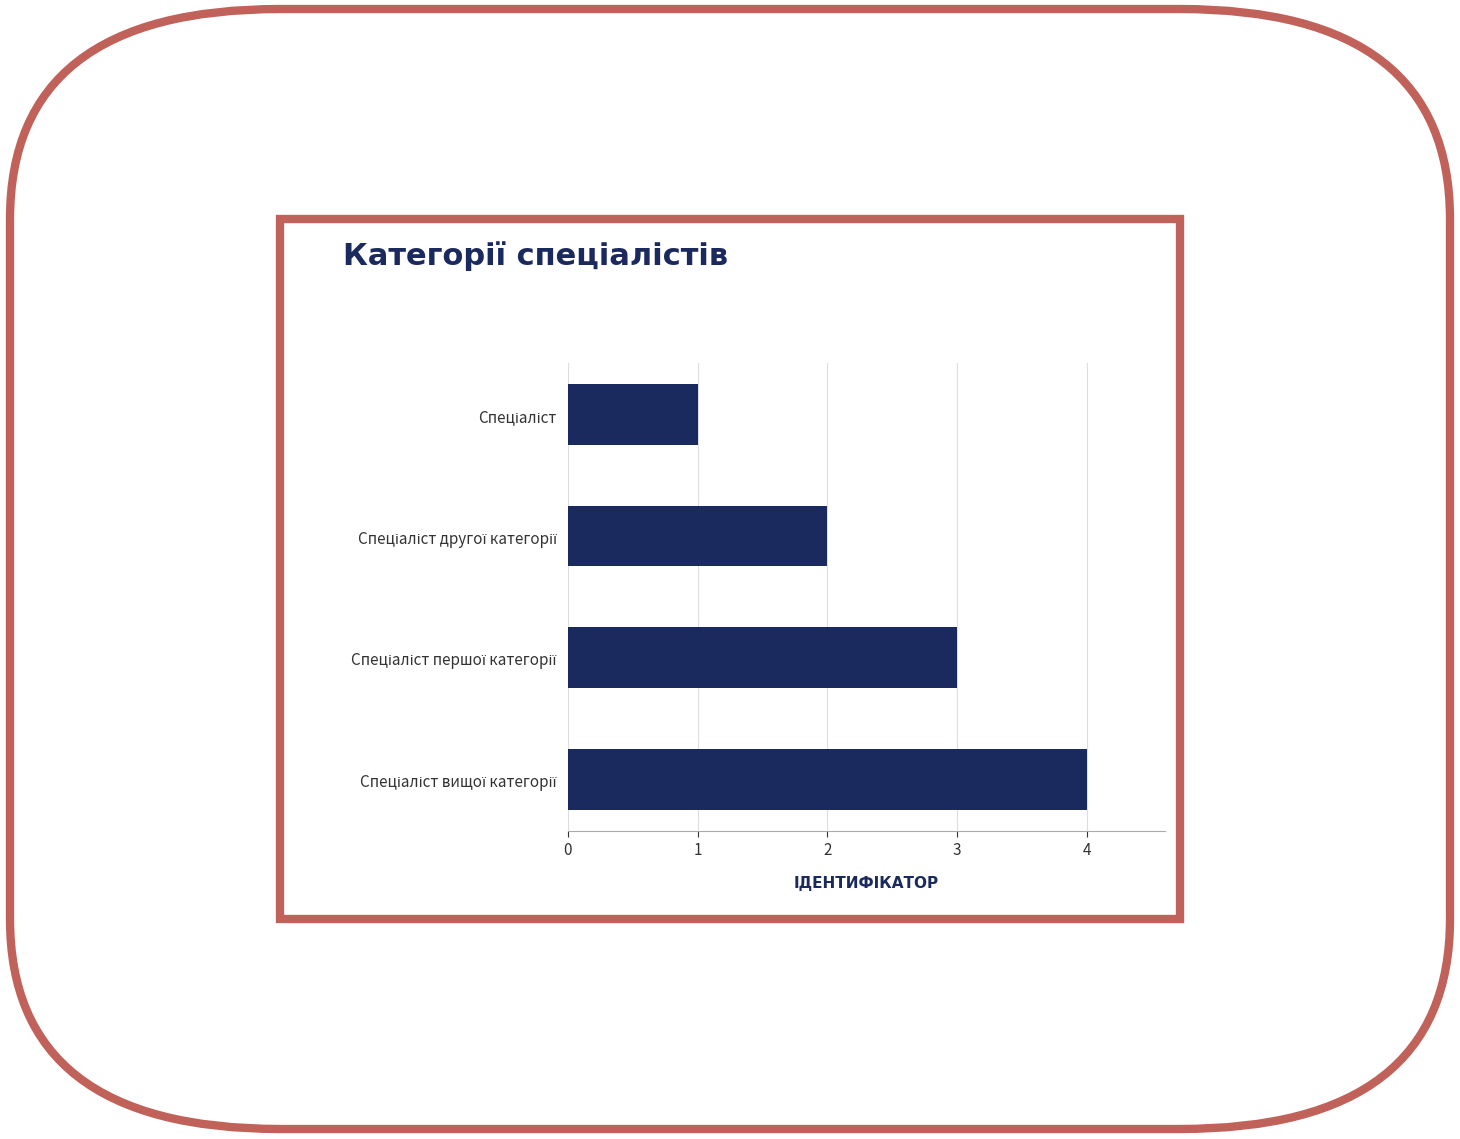

What is the maximum value shown in the chart?

4